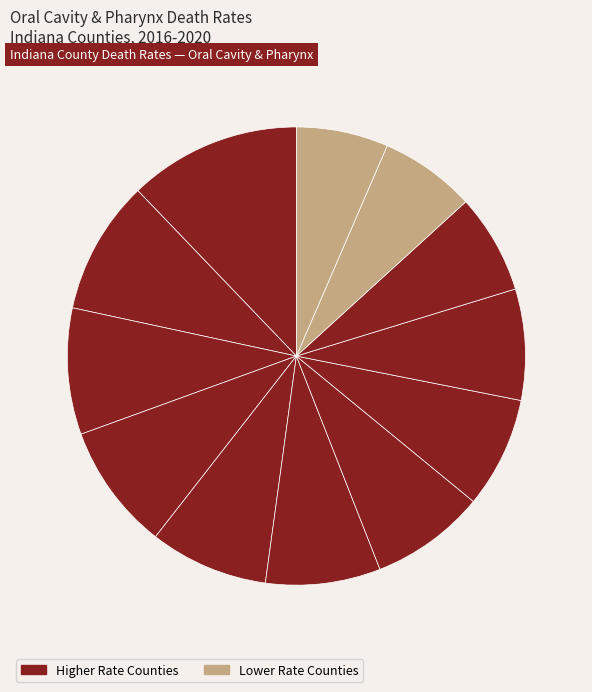

How many segments does this pie chart have?

12